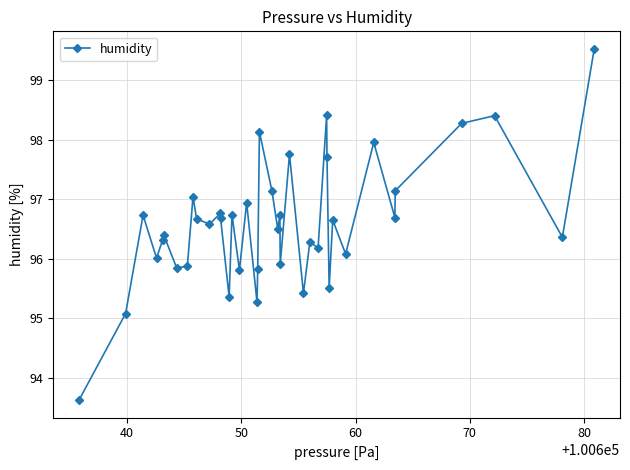

What is the difference between the second highest and minimum values?

4.8